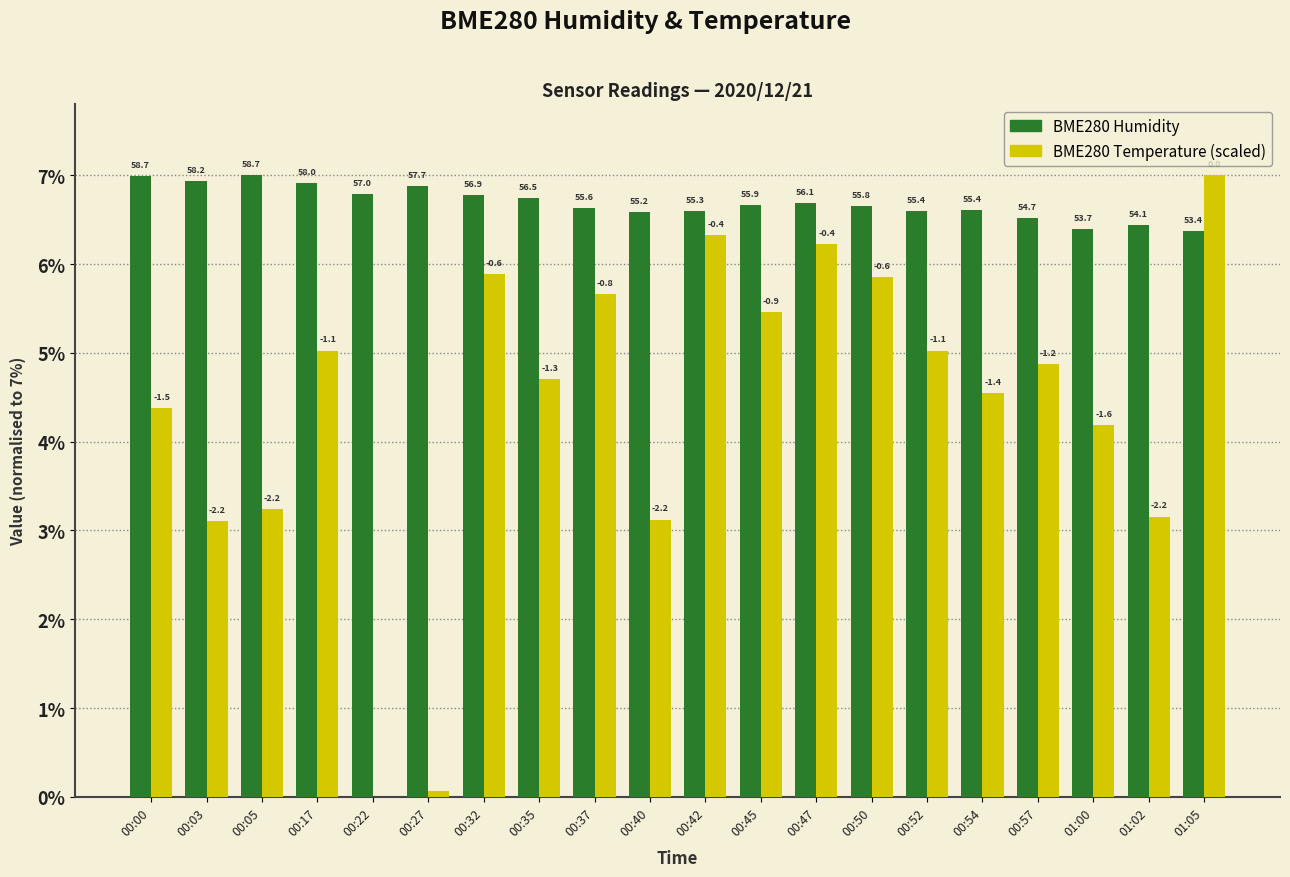

Are the bars grouped side by side (vs. stacked)?

Yes